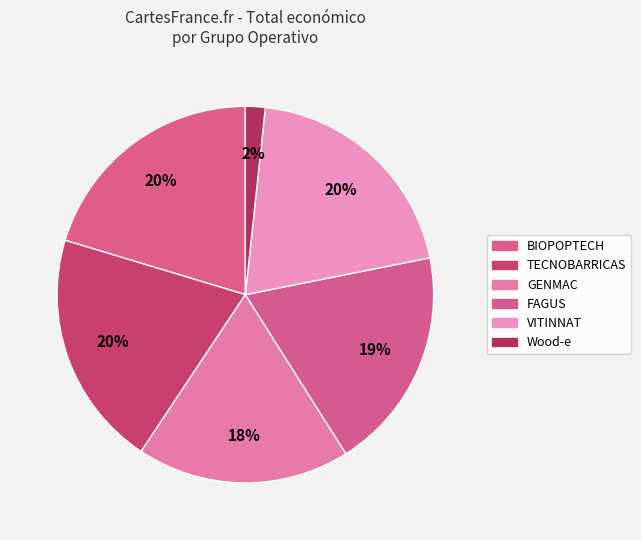

What percentage is NOT represented by Wood-e?

98.3%